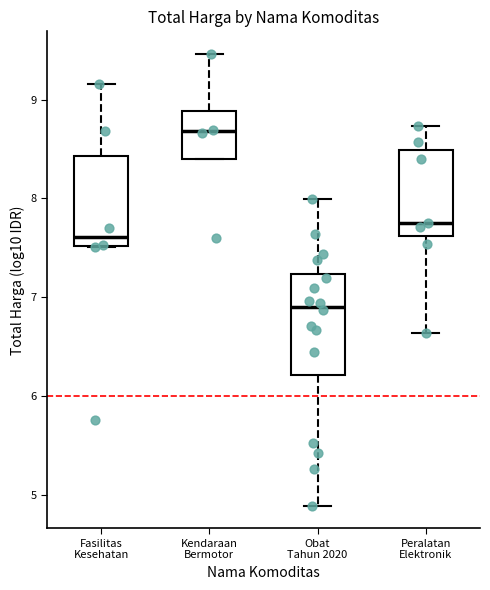

Where is the lower edge of the box for Kendaraan Bermotor on the y-axis? The values are not printed on the chart, so give them approximately, as read against the axis.

8.4